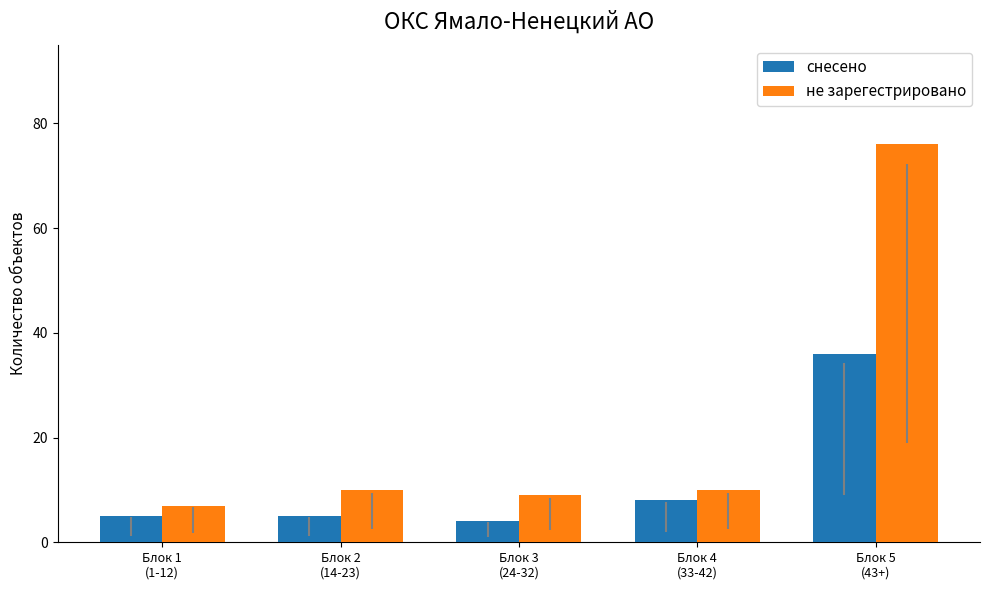

What is the maximum value shown in the chart?

76